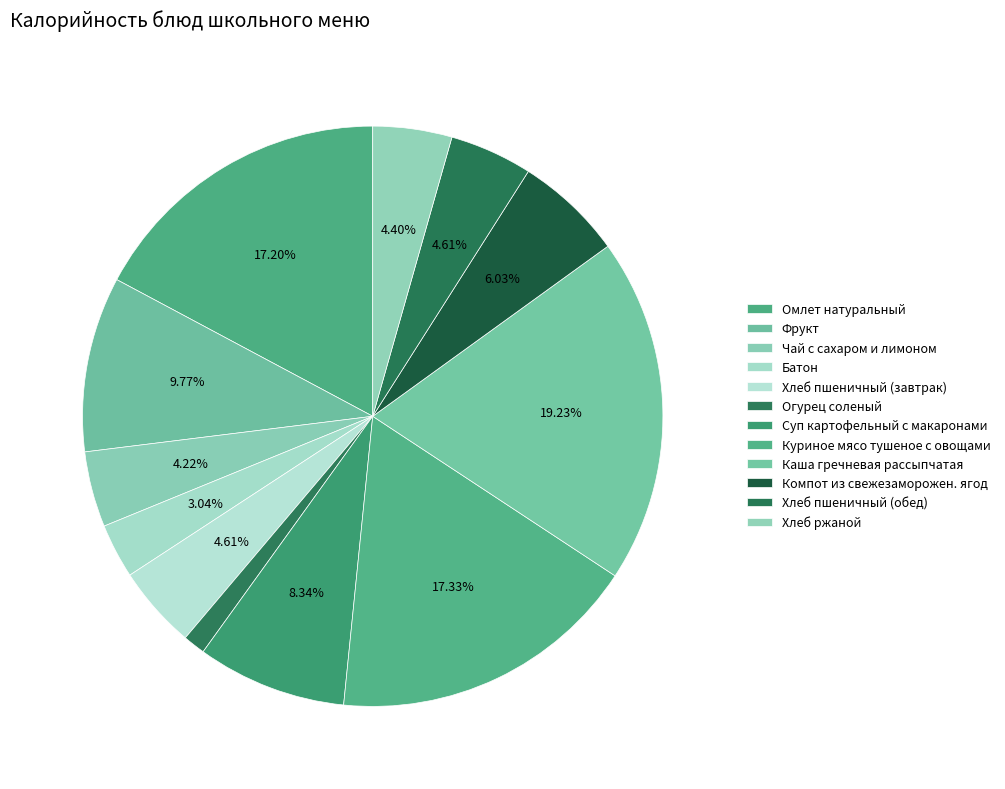

The Компот из свежезаморожен. ягод slice represents 6% of the pie. True or false?

True